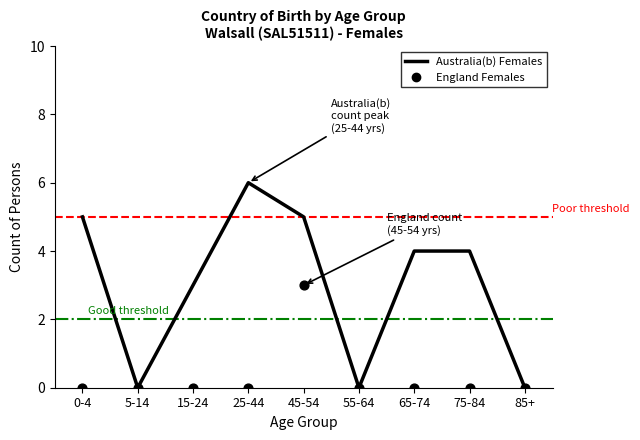

Which series has the largest total across all categories?

Australia(b) Females